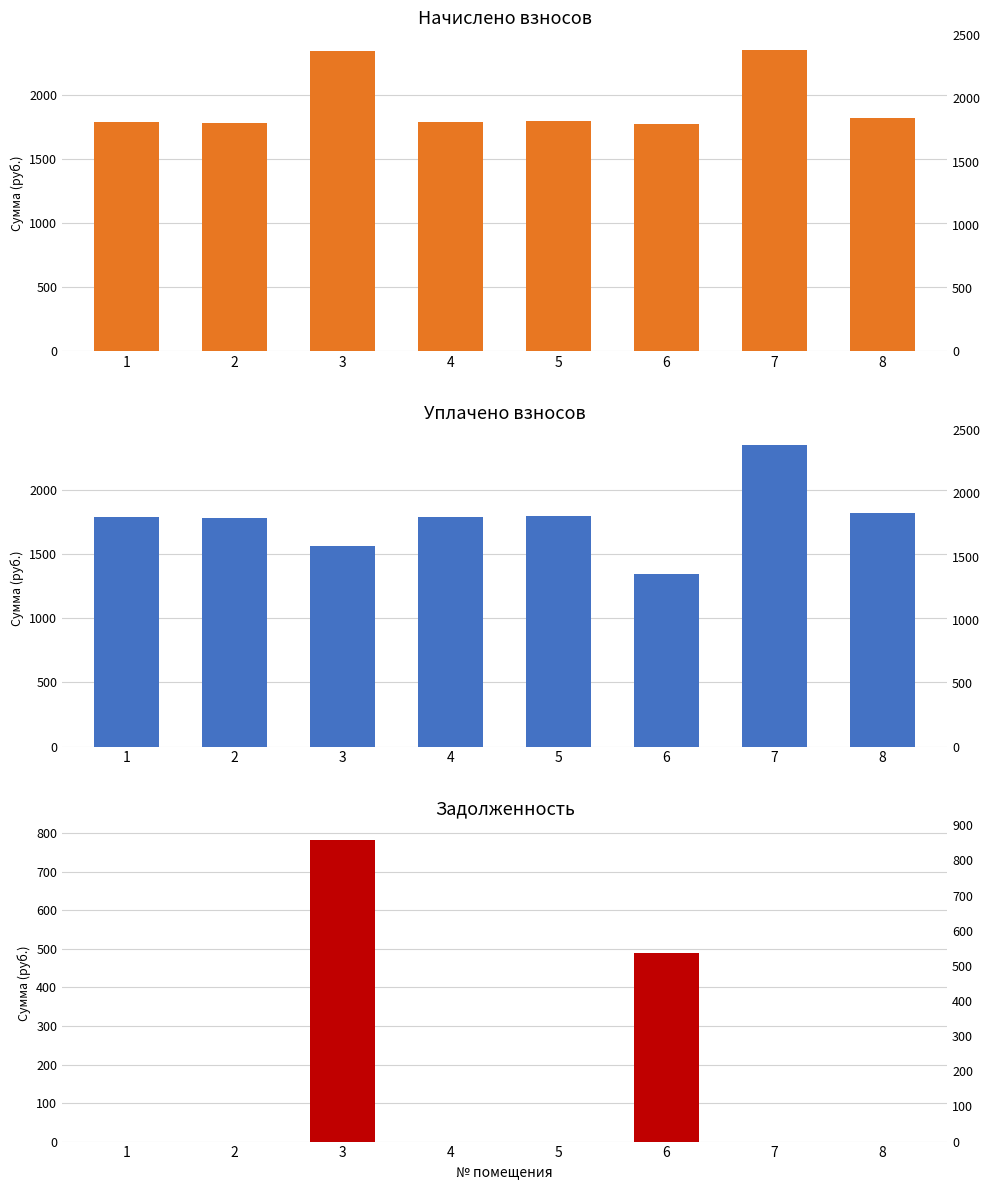

How many groups of bars are there?

8